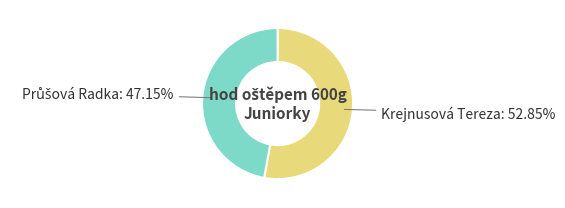

To the nearest percent, what is the average slice percentage?

50%